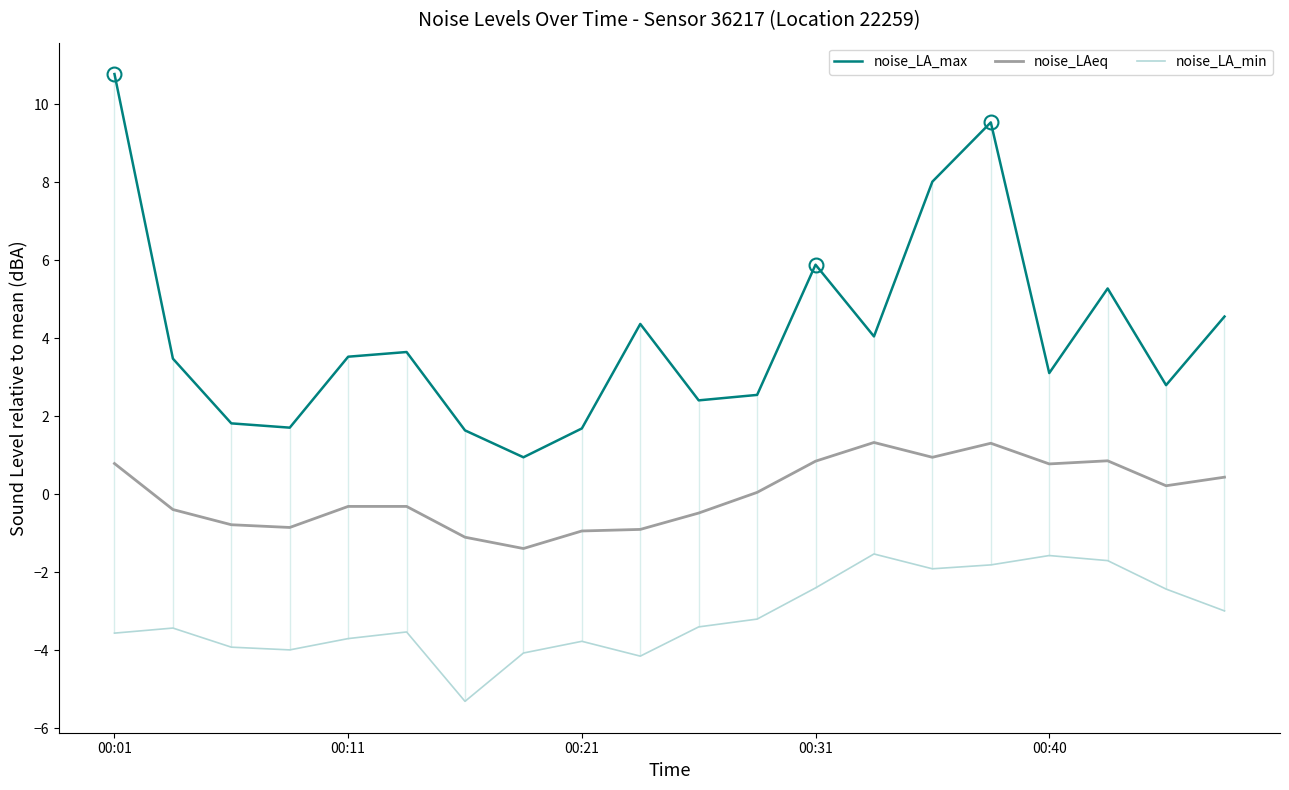

What is the minimum value for noise_LA_max?

0.9